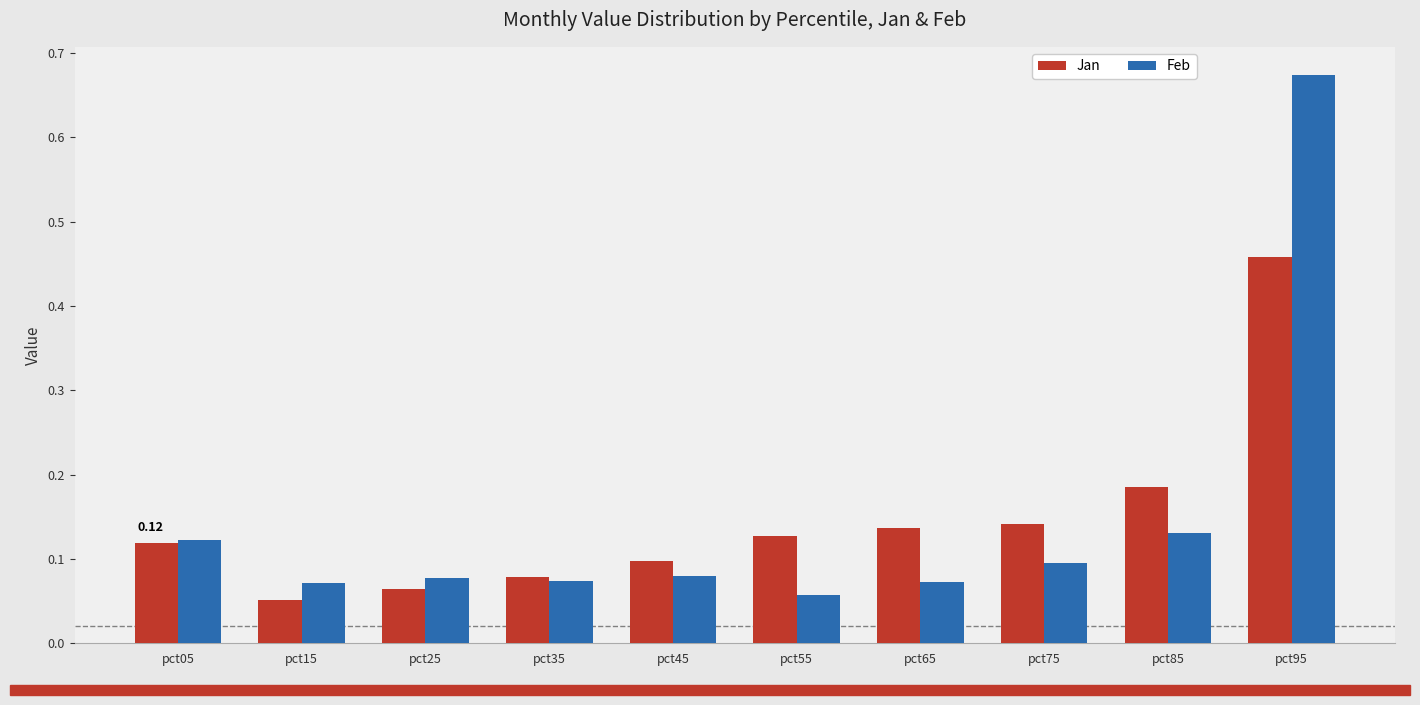

At which label is Jan closest to 0?

pct15